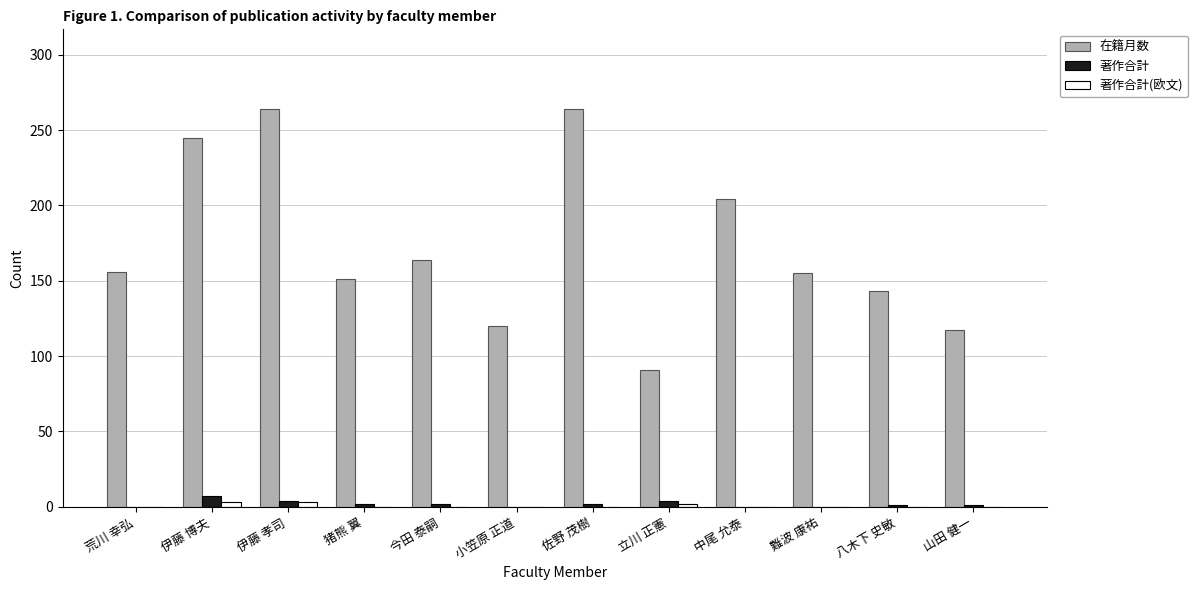

Which series changed the most between 今田 泰嗣 and 小笠原 正道?

在籍月数